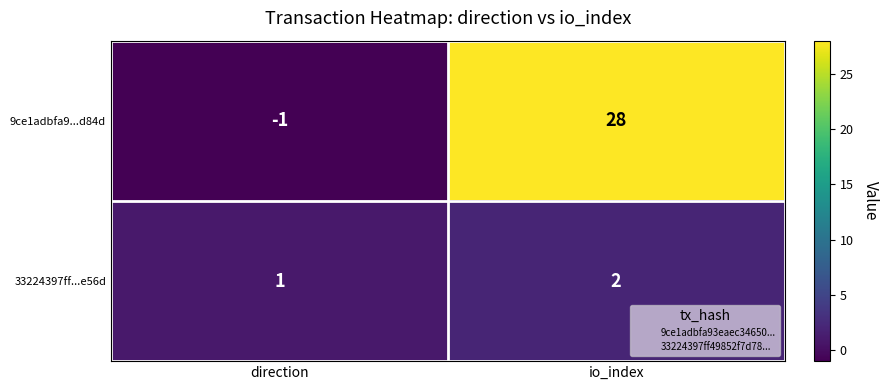

True or false: 9ce1adbfa9...d84d has a value of 28 at io_index.

True